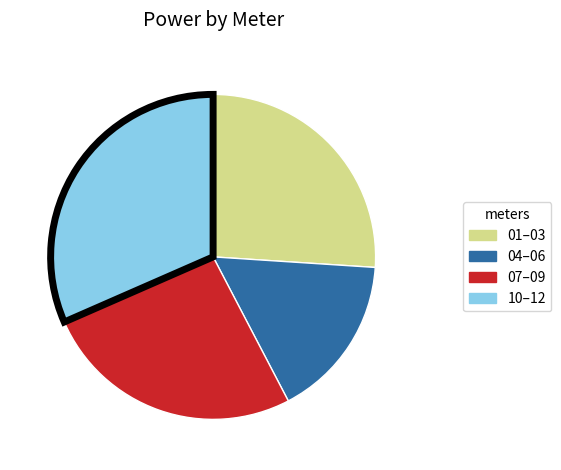

Approximately how many times larger is the value at 10–12 compared to 07–09?

1.2